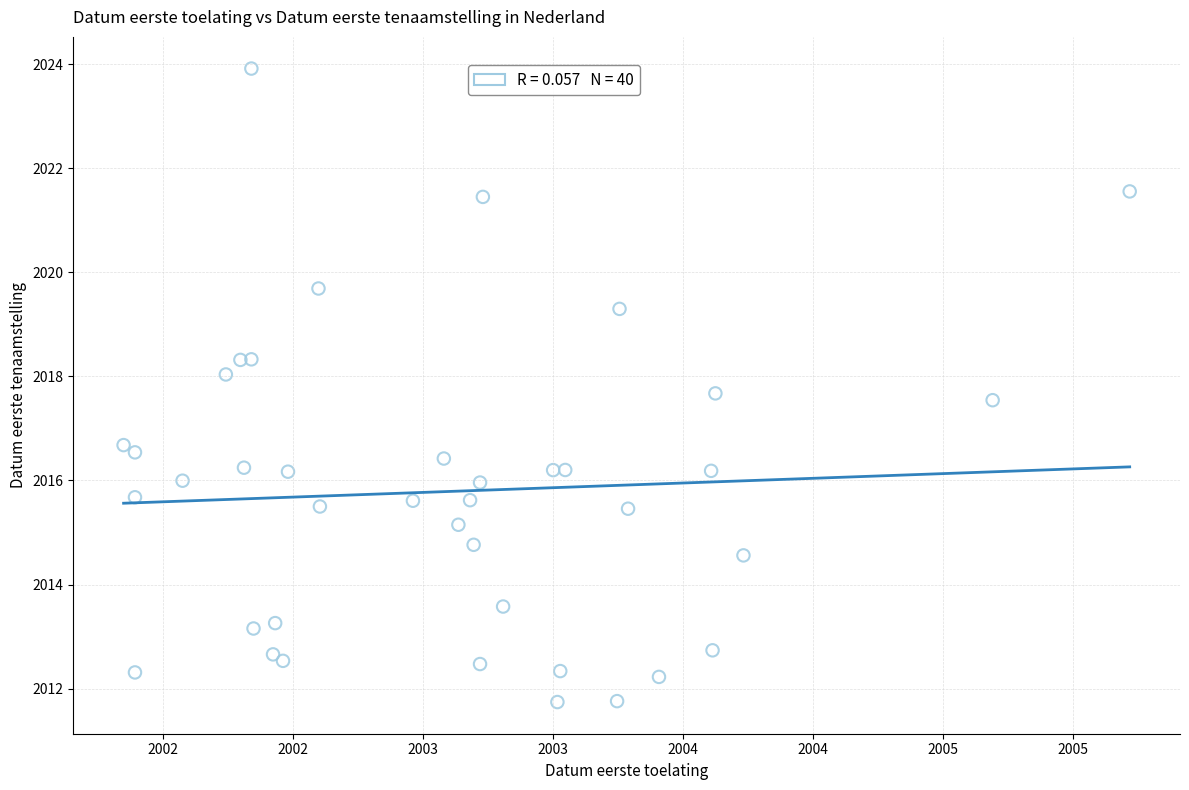

What Y value in the scatter plot is closest to 2017?

2016.7